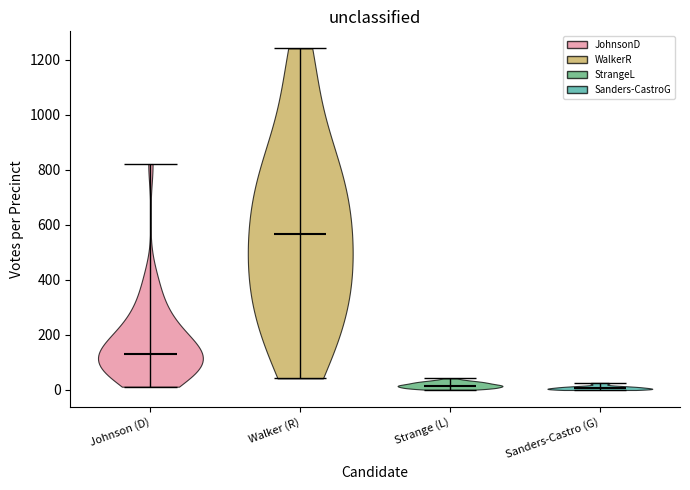

Reading left to right, read every violin against the y-axis: where its median line is, and the lowest and highest points it reaches. The values are not printed on the chart, so give them approximately, as read against the axis.

Johnson (D): median line 140, lowest point 20, highest point 820
Walker (R): median line 560, lowest point 40, highest point 1240
Strange (L): median line 20, lowest point 0, highest point 40
Sanders-Castro (G): median line 0, lowest point 0, highest point 20